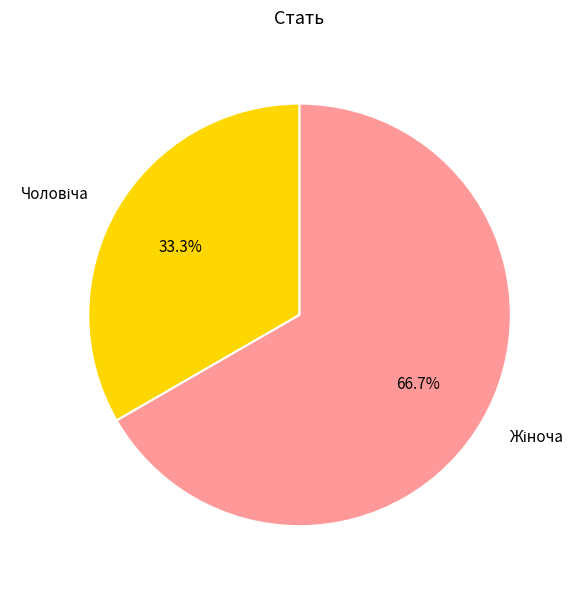

Is there a majority slice in this chart?

Yes